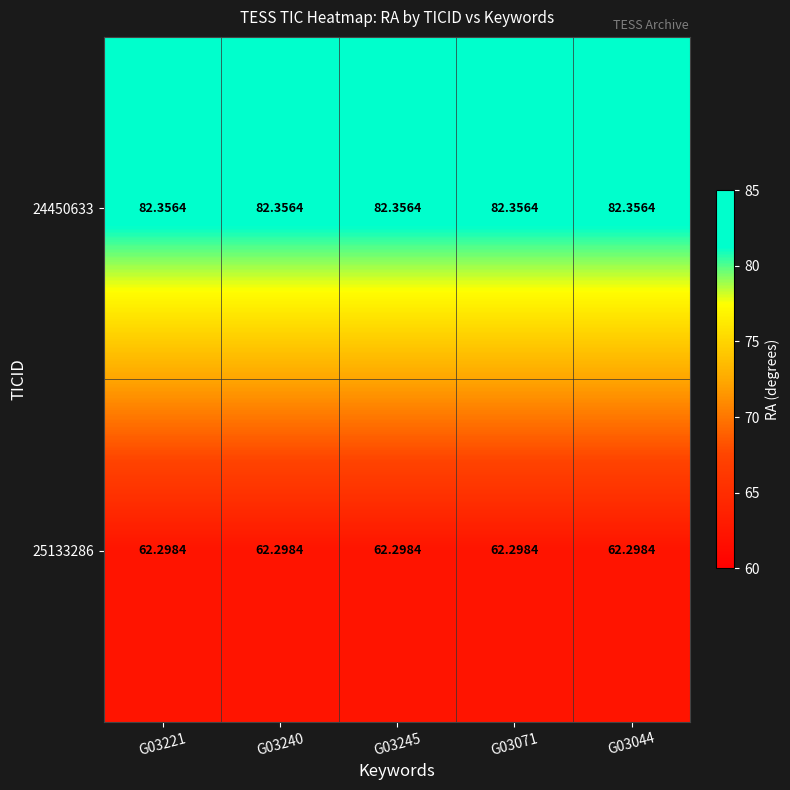

What is the total value across all series at G03071?

144.7